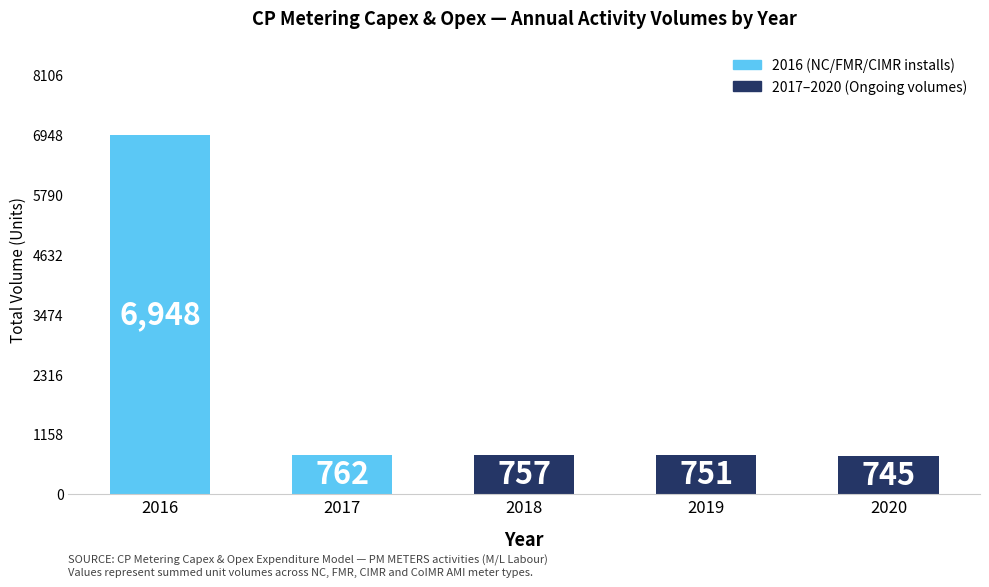

True or false: the data shows 745 at 2020.

True